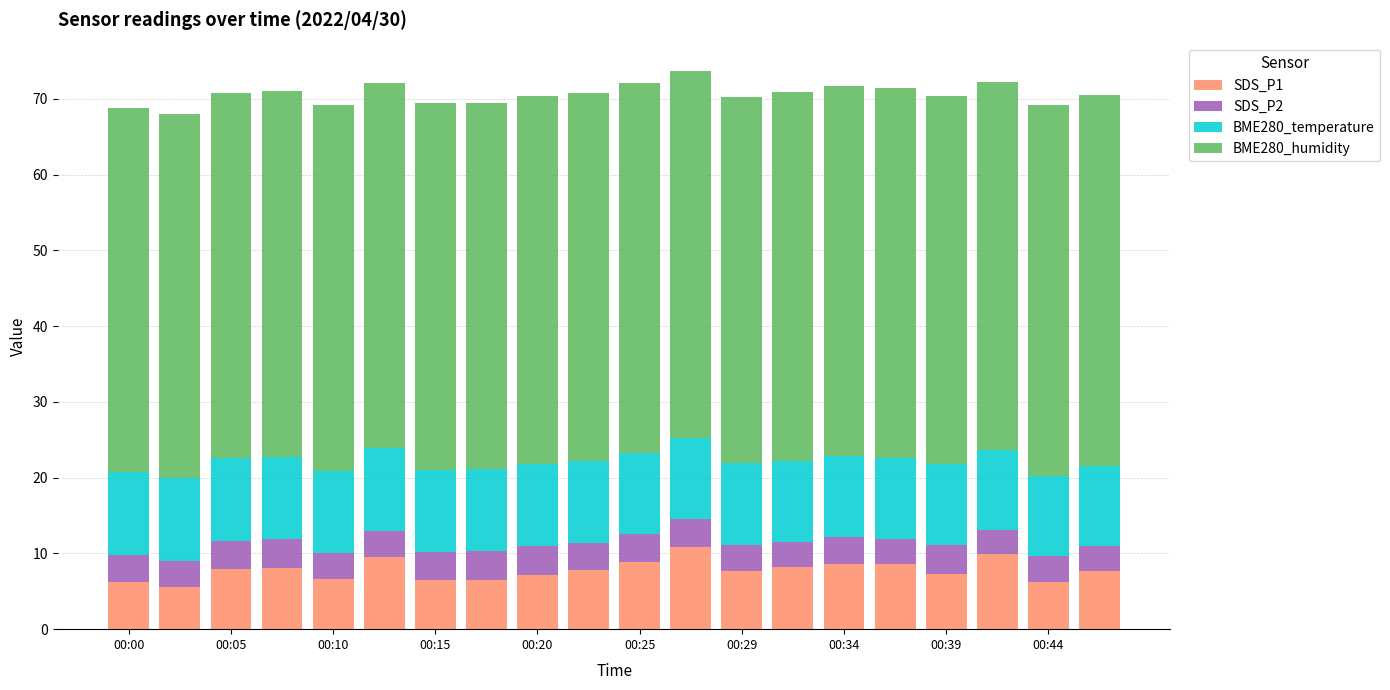

Count the number of categories in the chart.

20